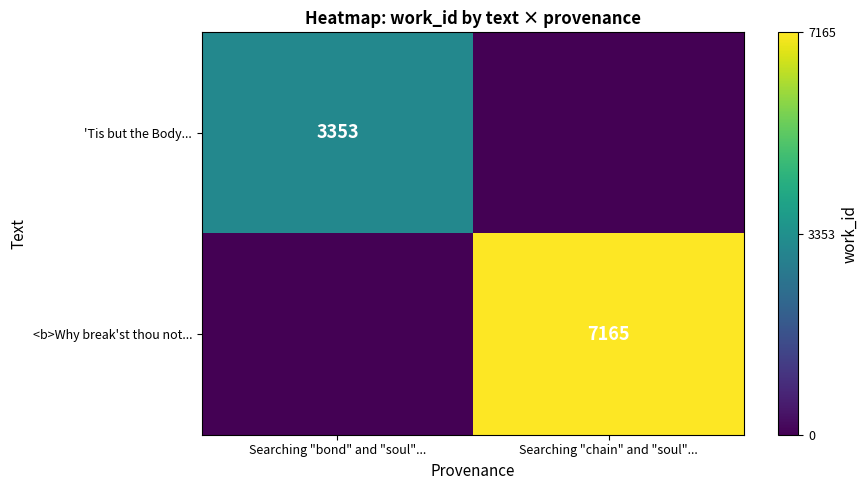

The 'Tis but the Body... series shows 0.8 at Searching "bond" and "soul".... True or false?

False